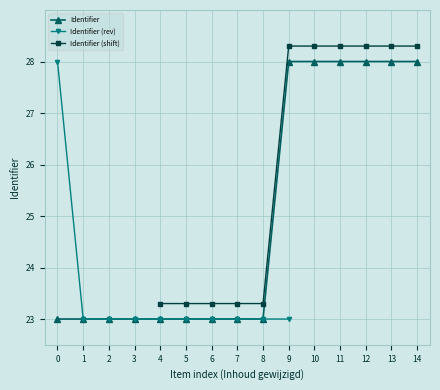

The Identifier series shows 16.2 at 11. True or false?

False